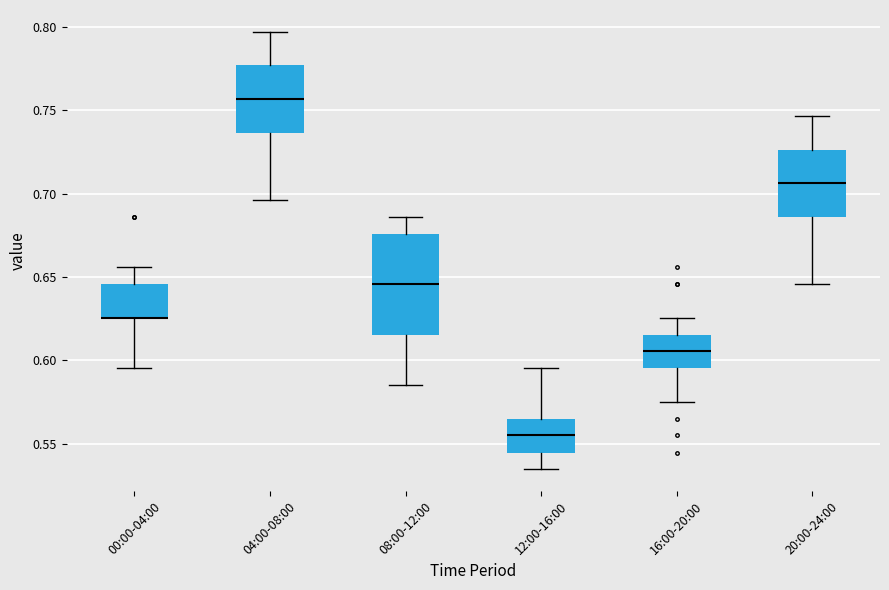

Where does the lower whisker of the box for 20:00-24:00 end on the y-axis? The values are not printed on the chart, so give them approximately, as read against the axis.

0.645